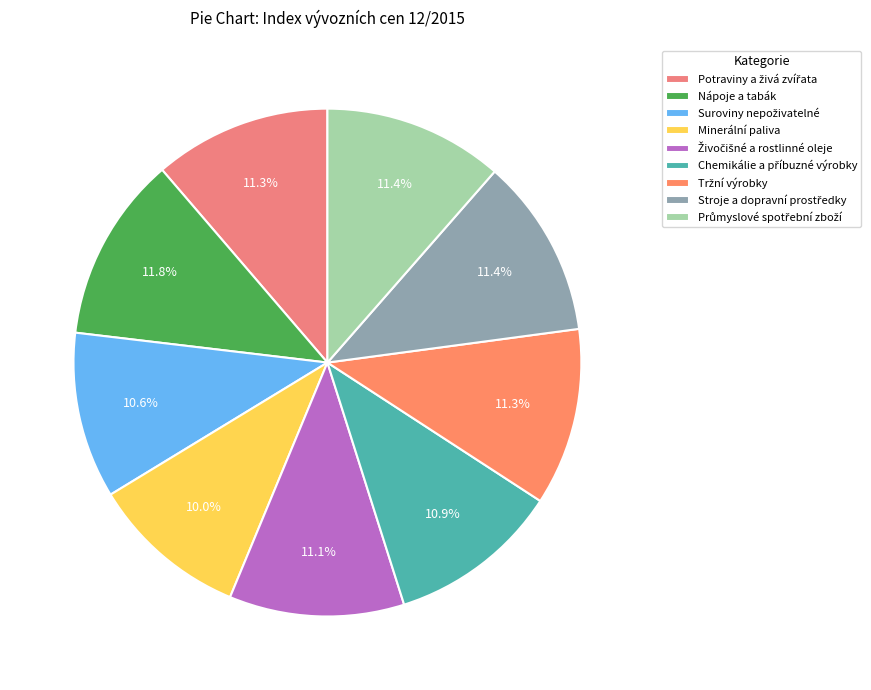

What is the change in value from Minerální paliva to Chemikálie a příbuzné výrobky?

+7.9